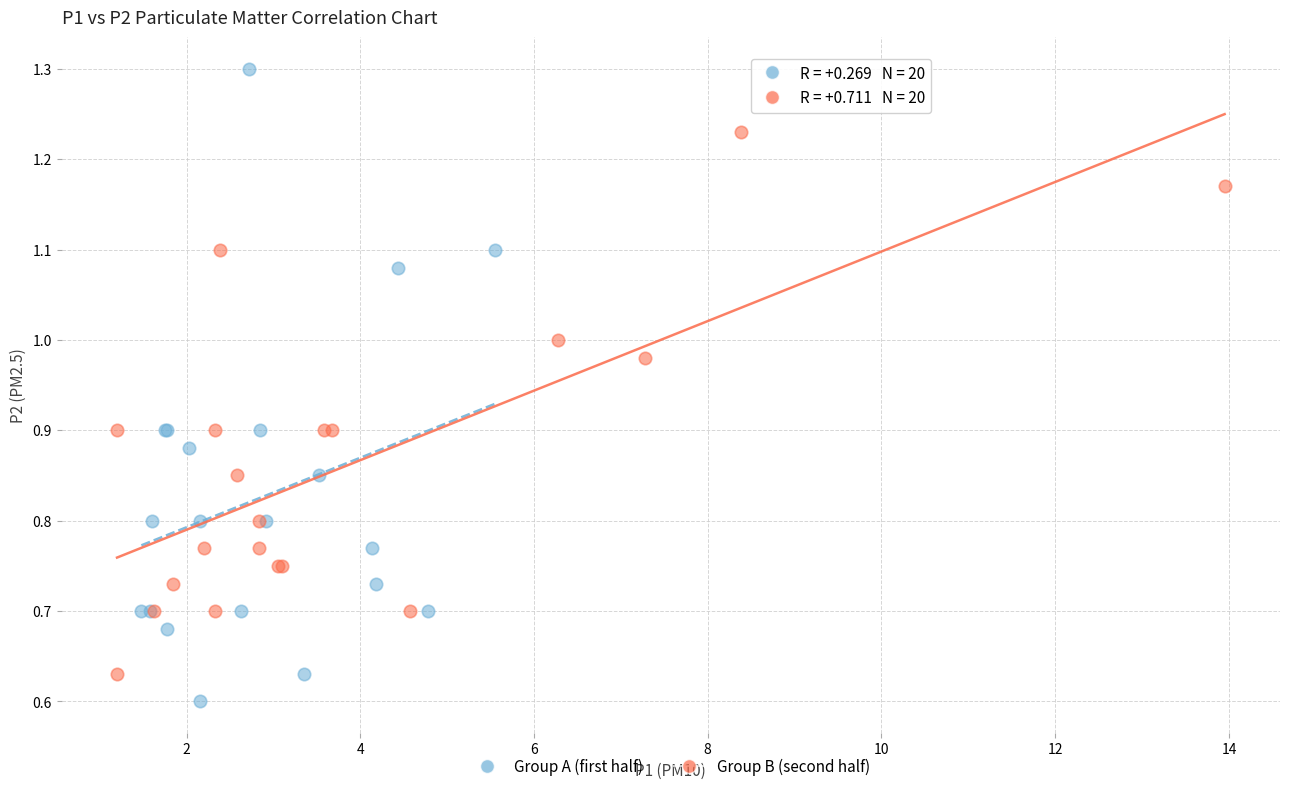

Which series has the widest spread of Y values?

Group A (first half)